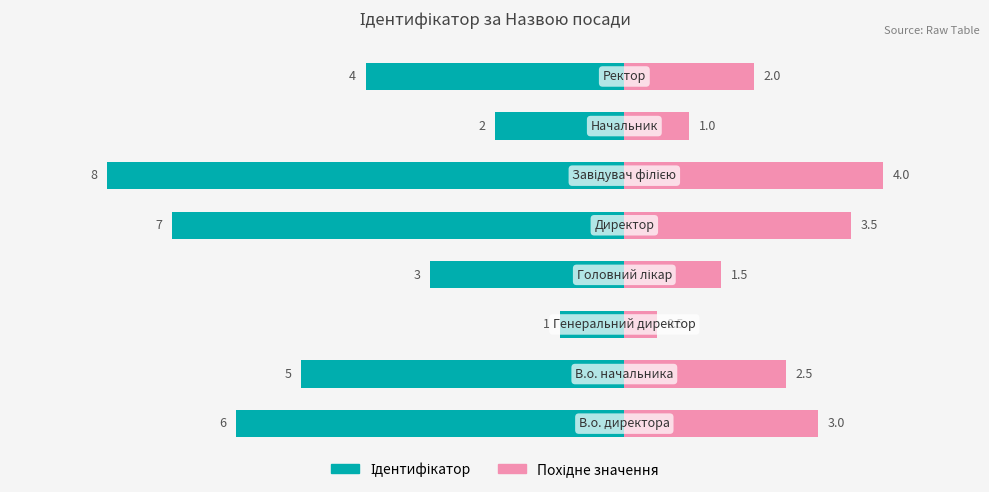

How many bars are there in each group?

2